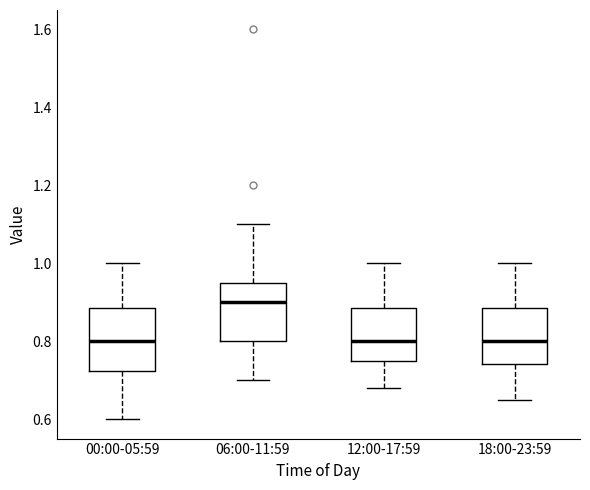

Reading left to right, transcribe this box plot: for each box, give where its median line is, the range the box spans, and where its two whiskers end, as read against the y-axis. The values are not printed on the chart, so give them approximately, as read against the axis.

00:00-05:59: median 0.80, box 0.72 to 0.88, whiskers 0.60 to 1.00
06:00-11:59: median 0.90, box 0.80 to 0.96, whiskers 0.70 to 1.10
12:00-17:59: median 0.80, box 0.76 to 0.88, whiskers 0.68 to 1.00
18:00-23:59: median 0.80, box 0.74 to 0.88, whiskers 0.66 to 1.00